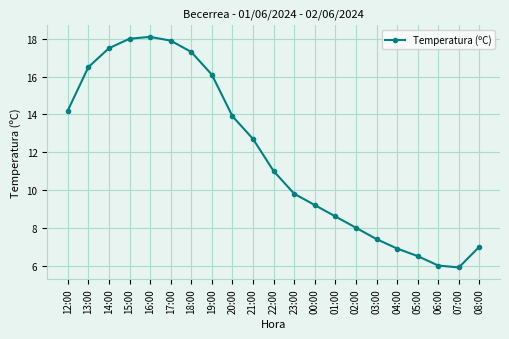

How many lines are shown in the chart?

1